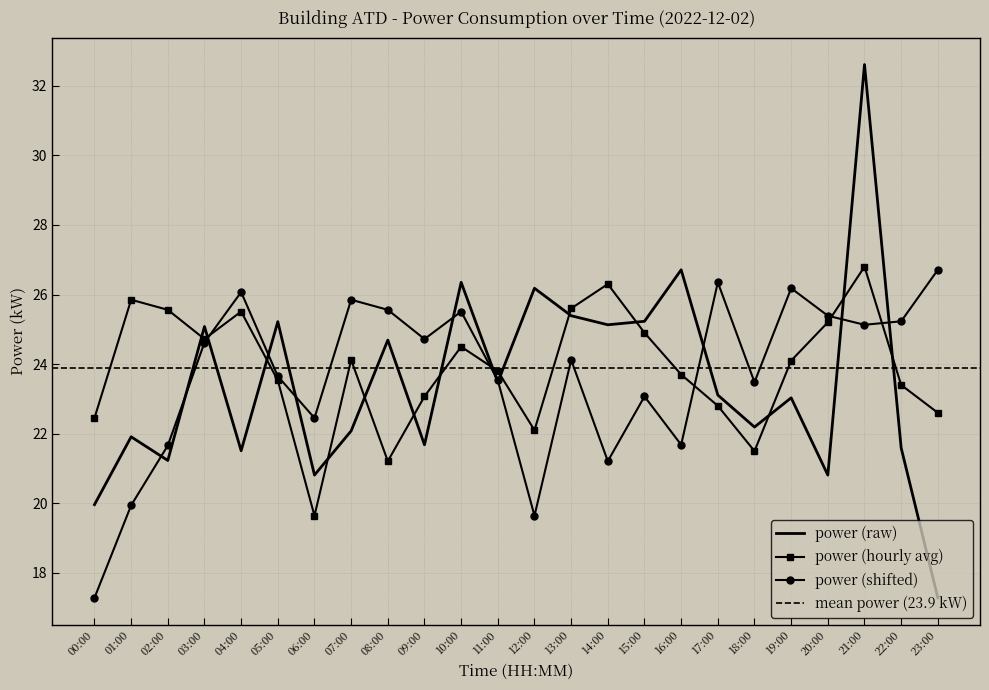

Is it true that power_smooth equals 22.1 at 07:00?

True